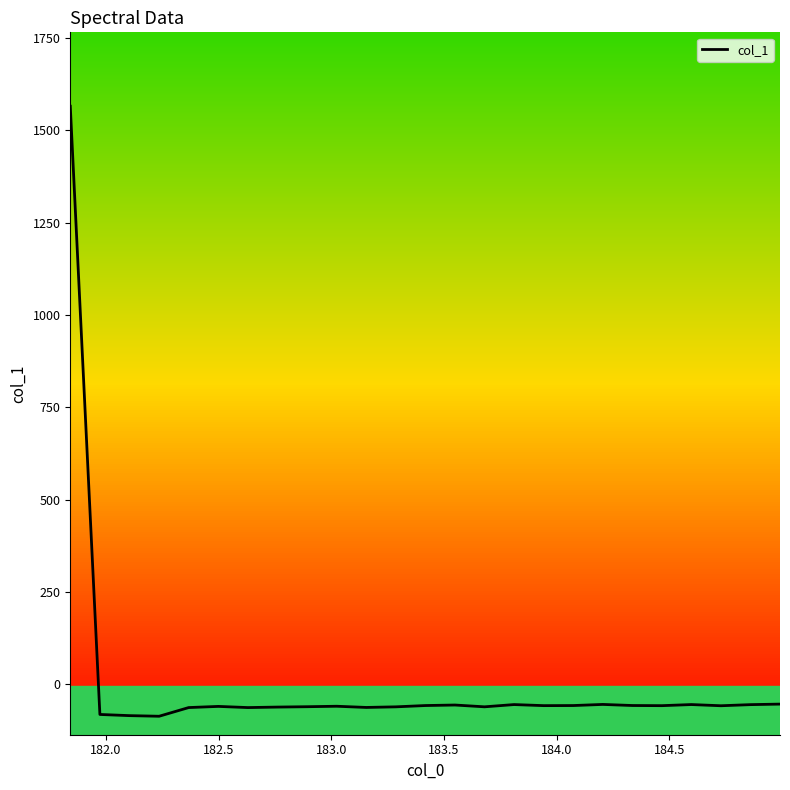

What is the difference between the maximum and minimum values?

1651.6